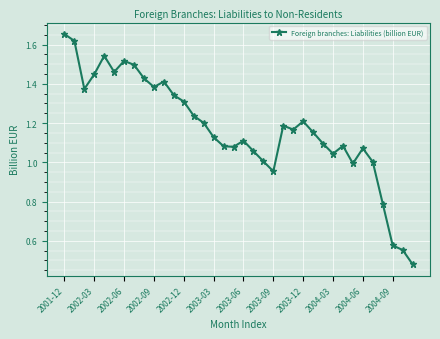

What is the sum of all values?

42.2